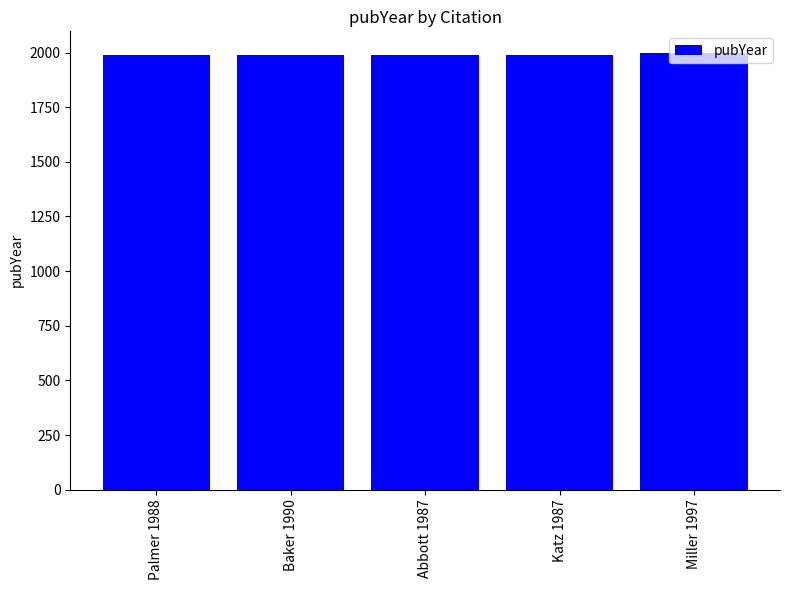

The chart shows a value of 1987 at Abbott 1987. True or false?

True